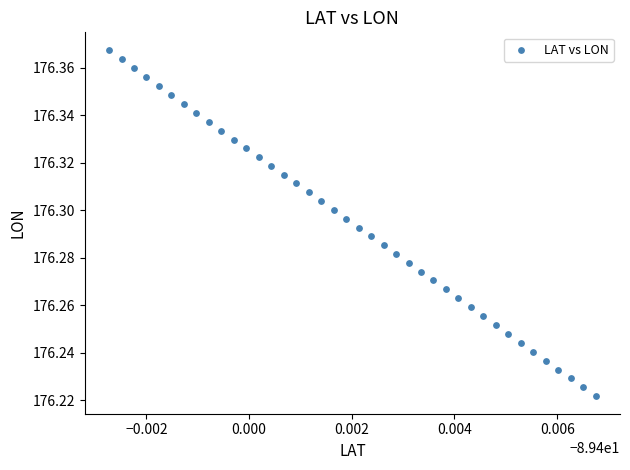

How many points are shown in the scatter plot?

40